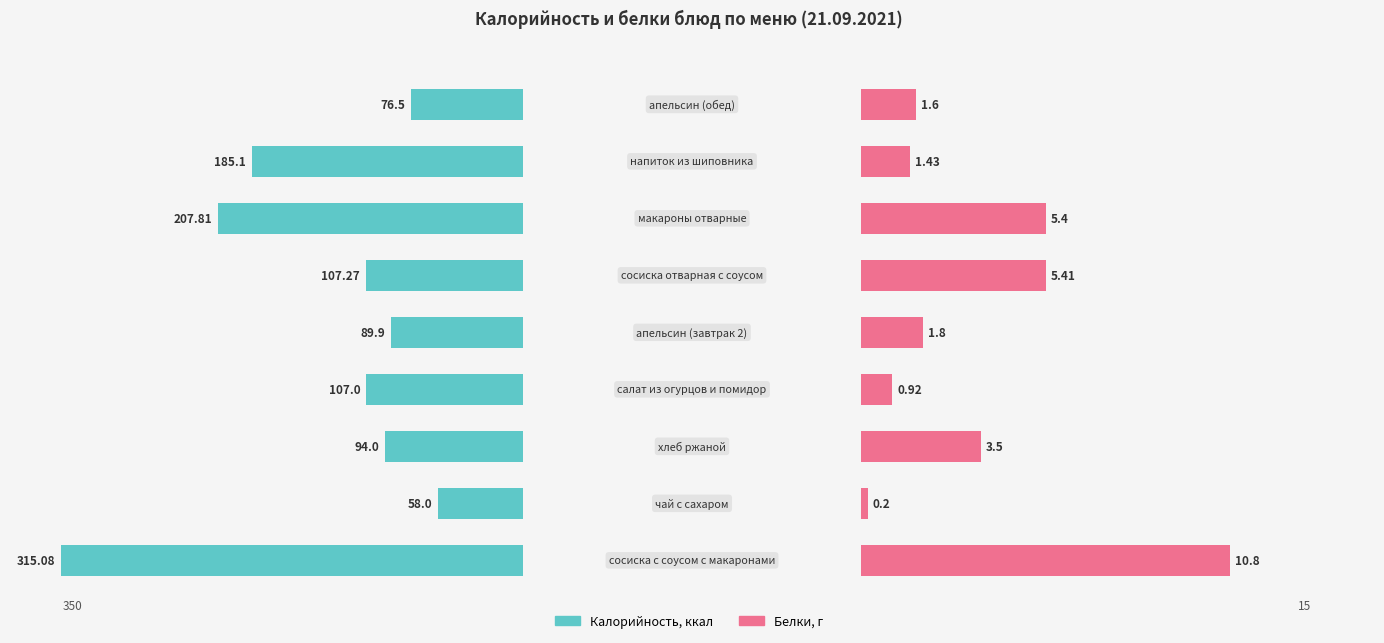

List the series in order of their overall mean, highest first.

Калорийность, Белки